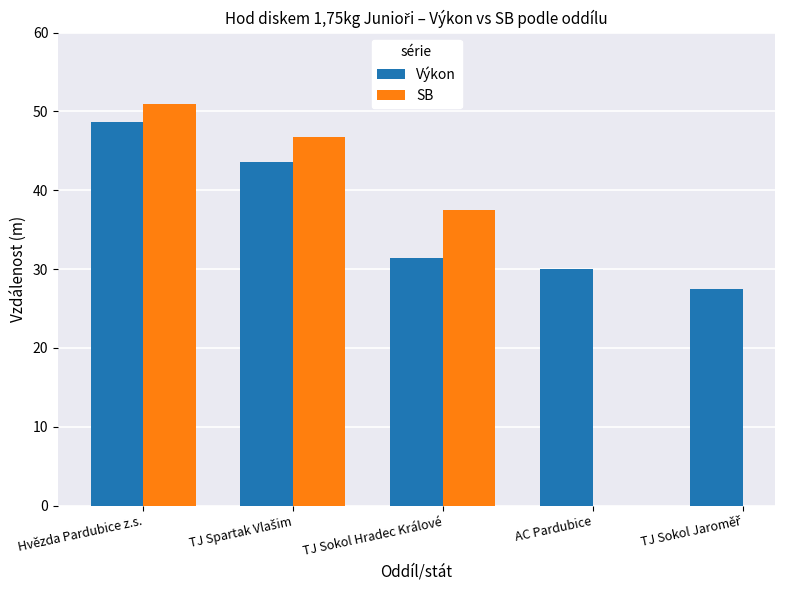

How many values in the Výkon series are below 31?

2